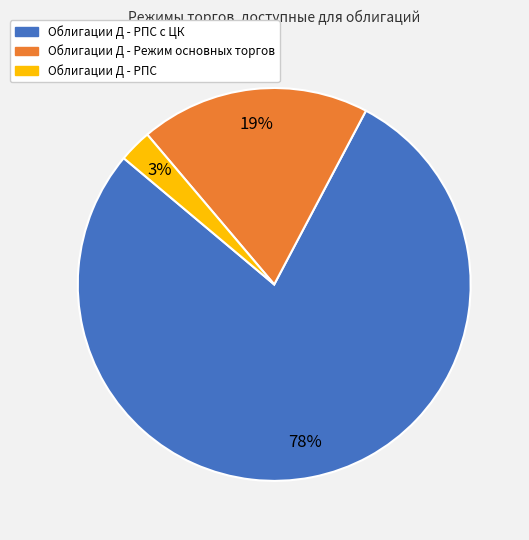

Which category accounts for the majority?

Облигации Д - РПС с ЦК